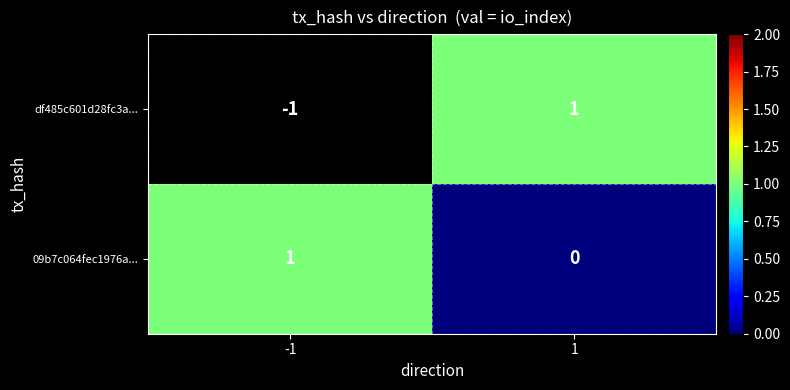

True or false: 09b7c064fec1976a... has a value of 1 at -1.

True